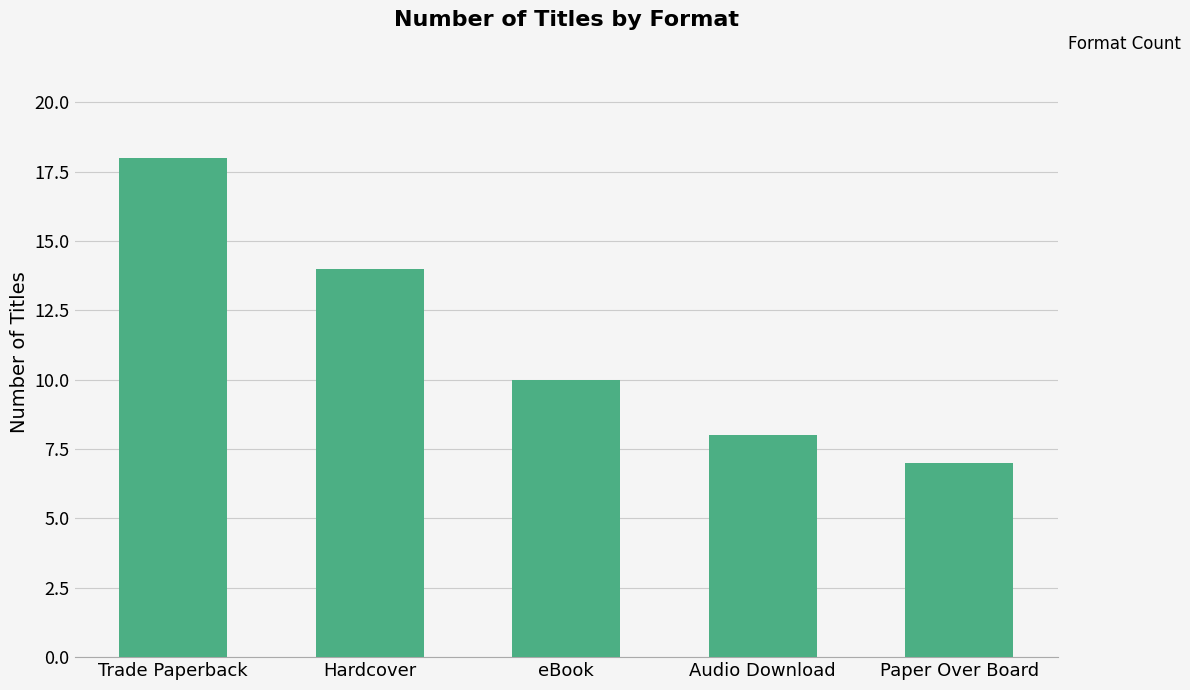

What is the value of the 2nd bar from the left?

14